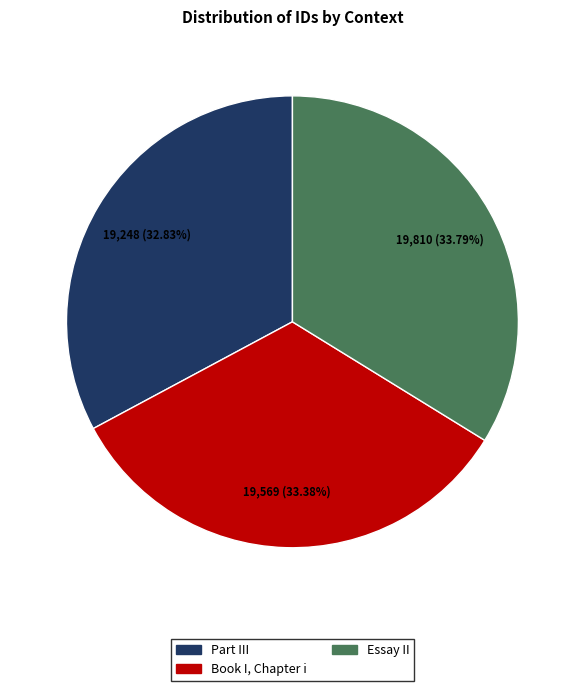

Which category has the smallest portion of the pie?

Part III